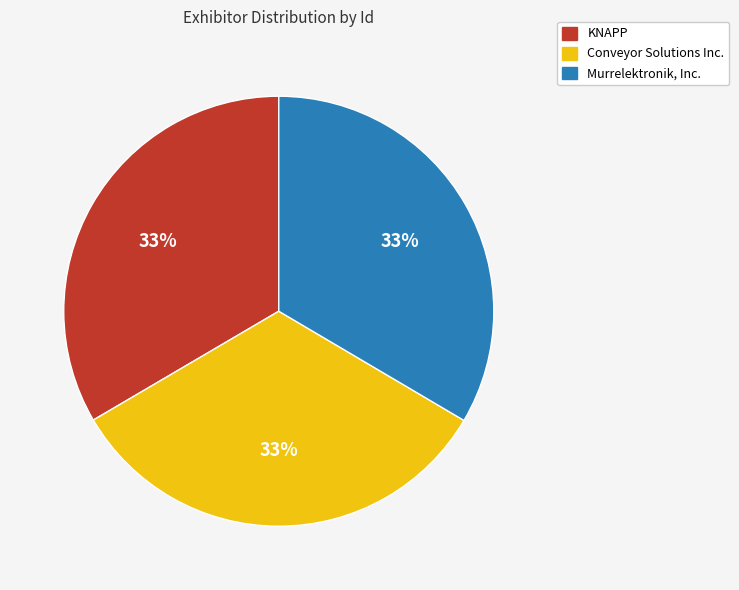

Is it true that Murrelektronik, Inc. is 33% of the pie?

True